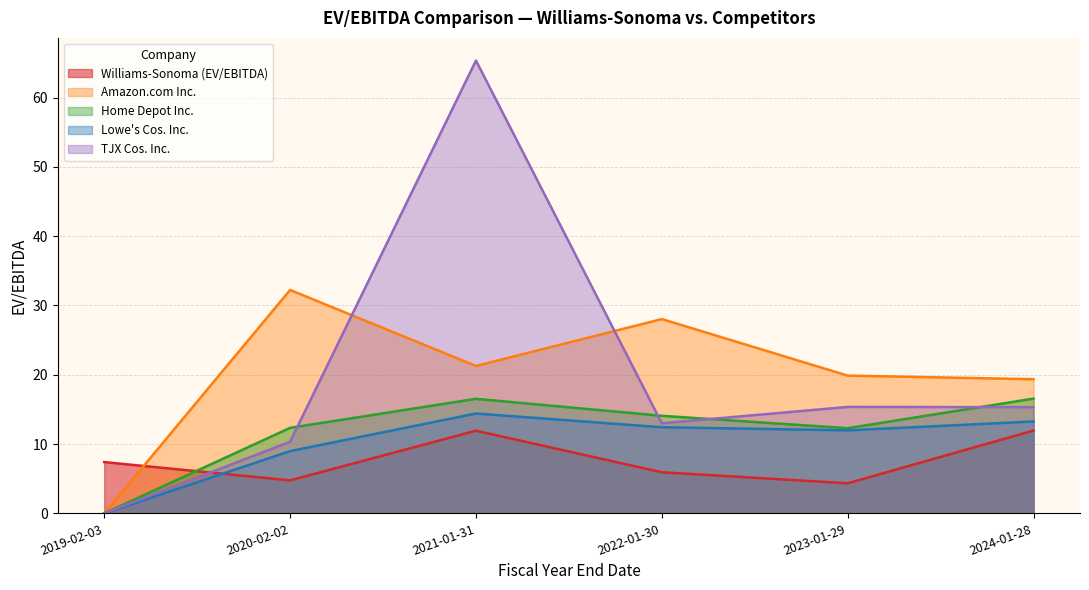

What is the value of the Williams-Sonoma (EV/EBITDA) point at the 2nd from the left?

4.8